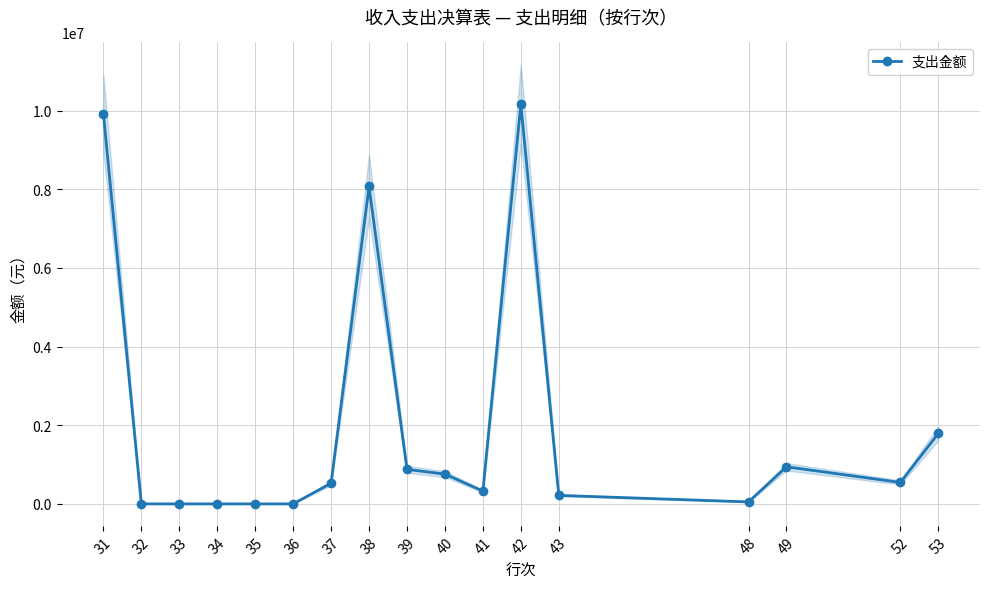

Which category has the highest value across all series?

42